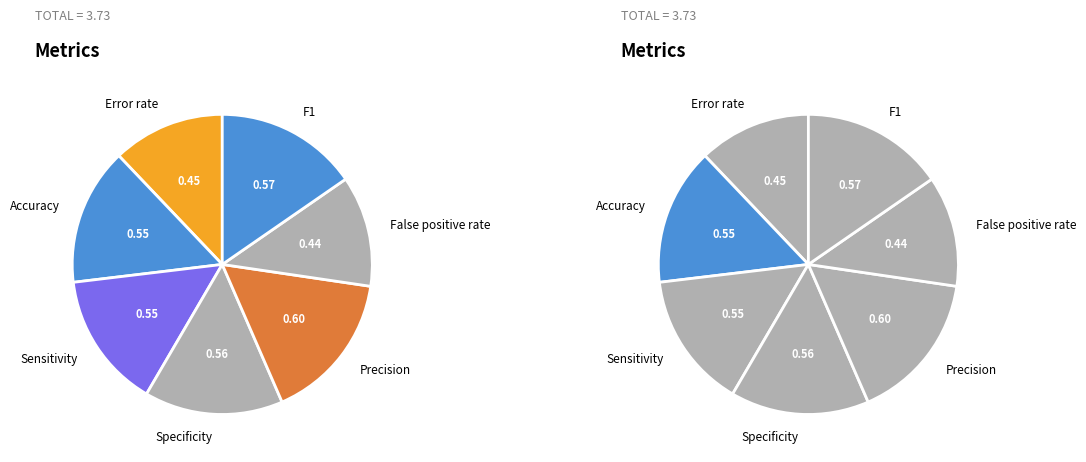

Does False positive rate account for over 50% of the chart?

No